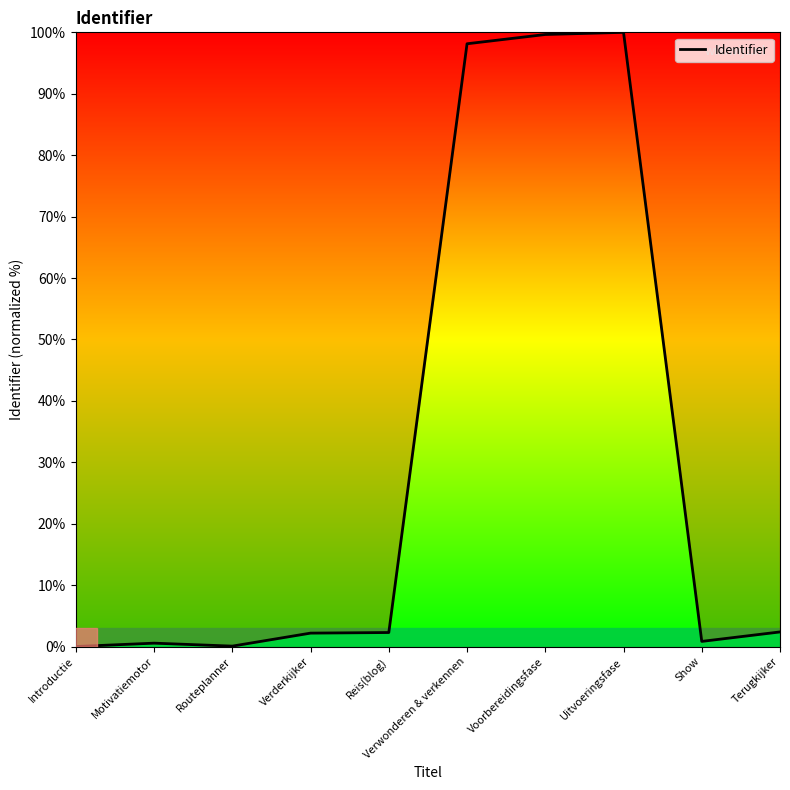

What position from the right is Terugkijker?

1